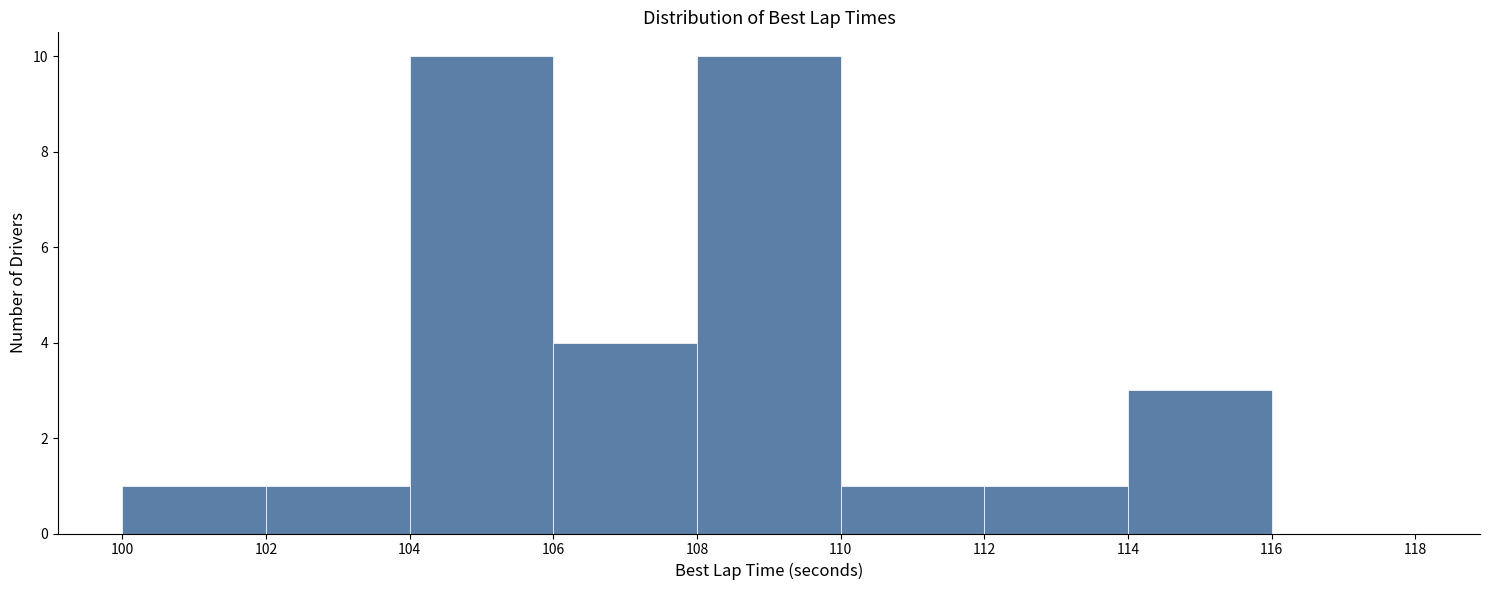

Reading left to right, transcribe this chart: for each bar, give the range it covers on the x-axis and its height. The values are not printed on the chart, so give them approximately, as read against the axis.

100 to 102: 1
102 to 104: 1
104 to 106: 10
106 to 108: 4
108 to 110: 10
110 to 112: 1
112 to 114: 1
114 to 116: 3
116 to 118: 0